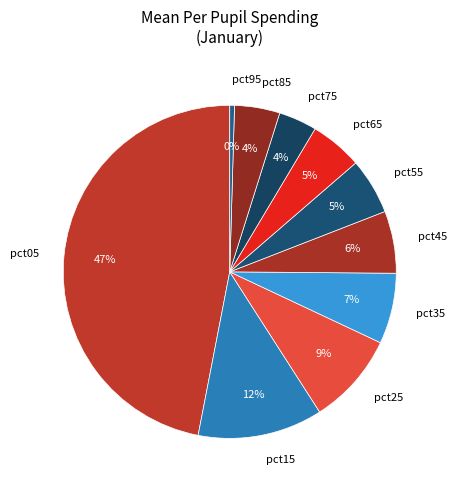

Does any single category account for the majority?

No